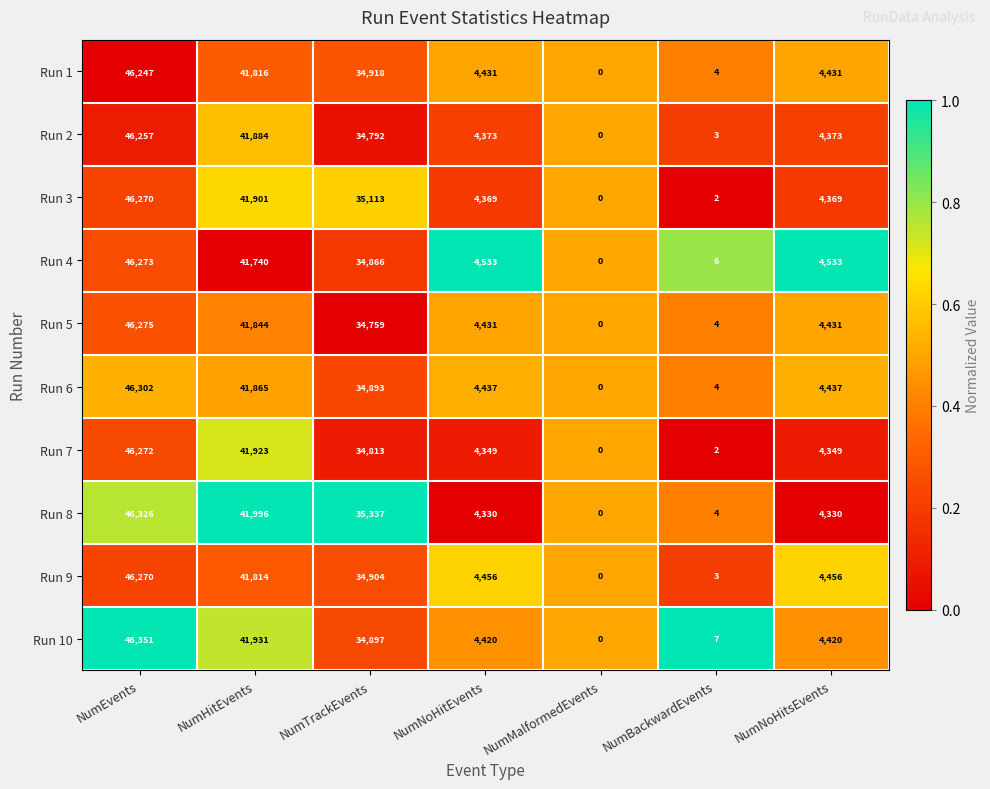

Is it true that Run 4 equals -23215 at NumMalformedEvents?

False